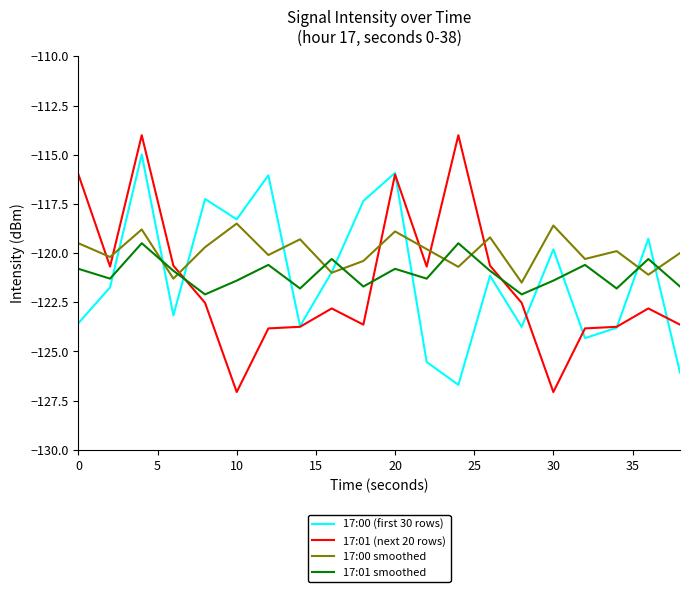

What is the average value of the 17:00 smoothed series?

-119.9